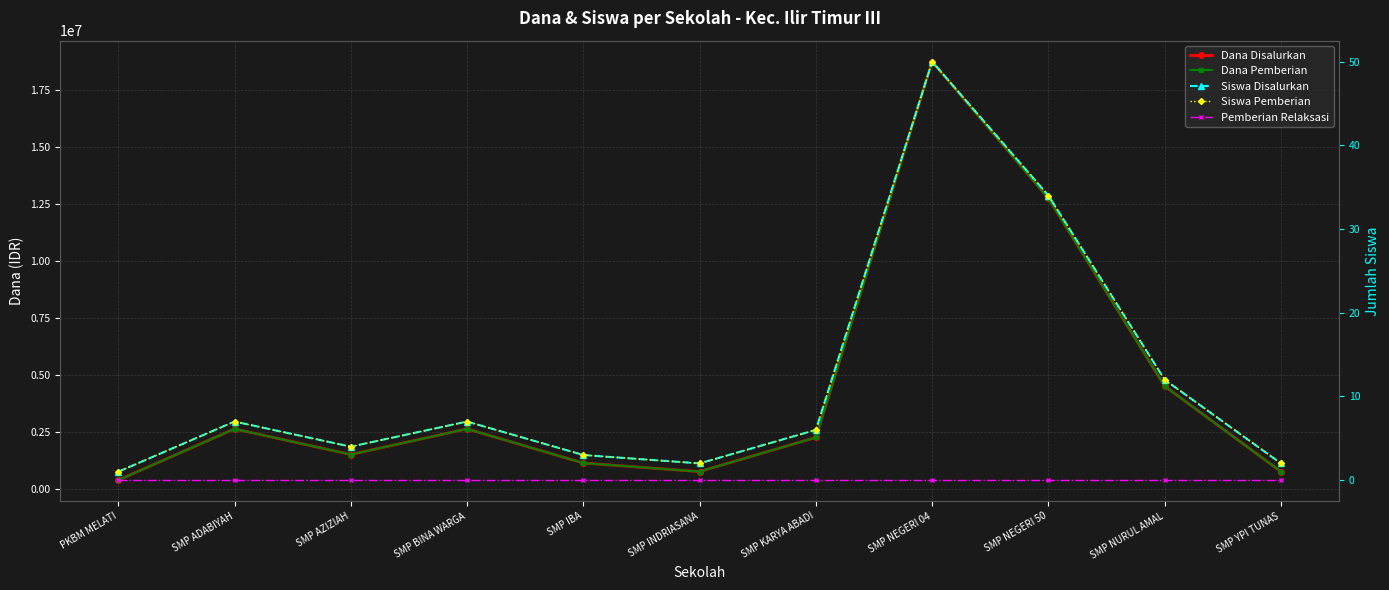

Which series has the largest range (max minus min)?

Dana Disalurkan